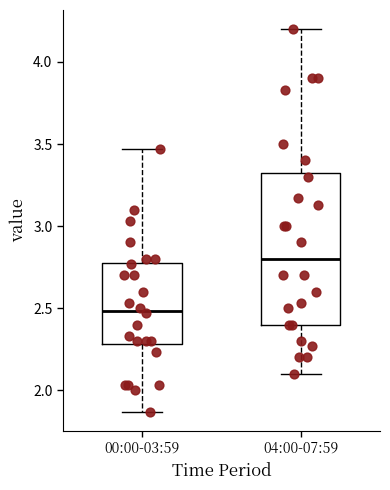

Which box's median line is the highest?

04:00-07:59